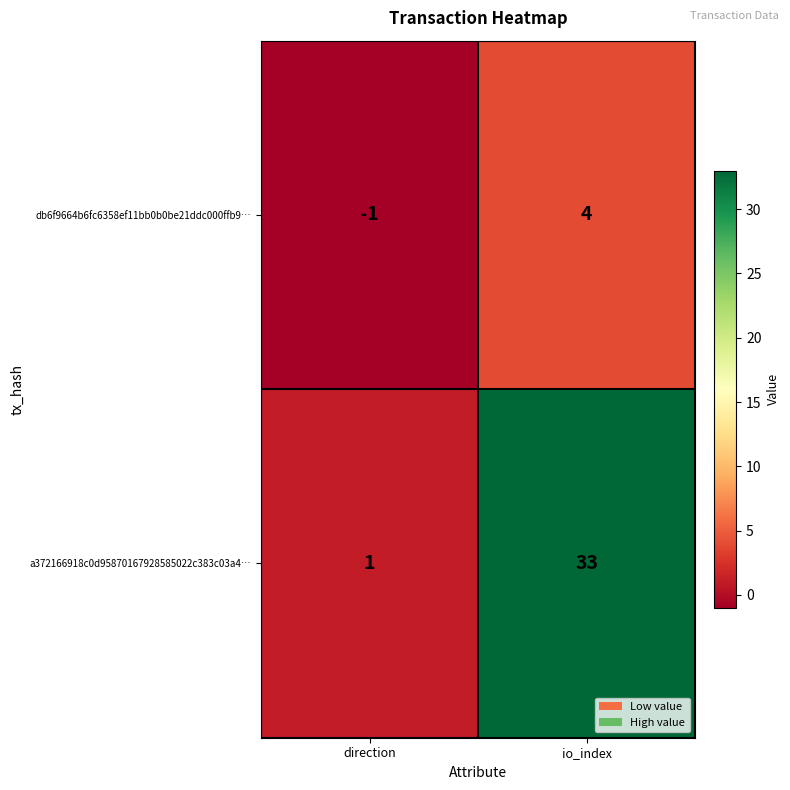

Is it true that a372166918c0d95870167928585022c383c03a4… equals 58 at io_index?

False